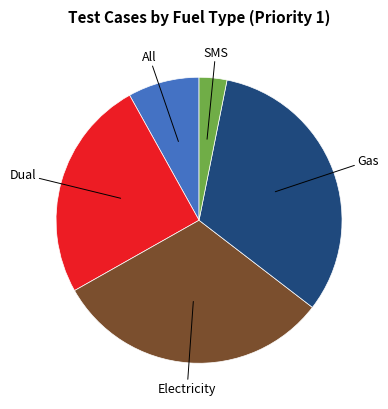

Is there a majority slice in this chart?

No